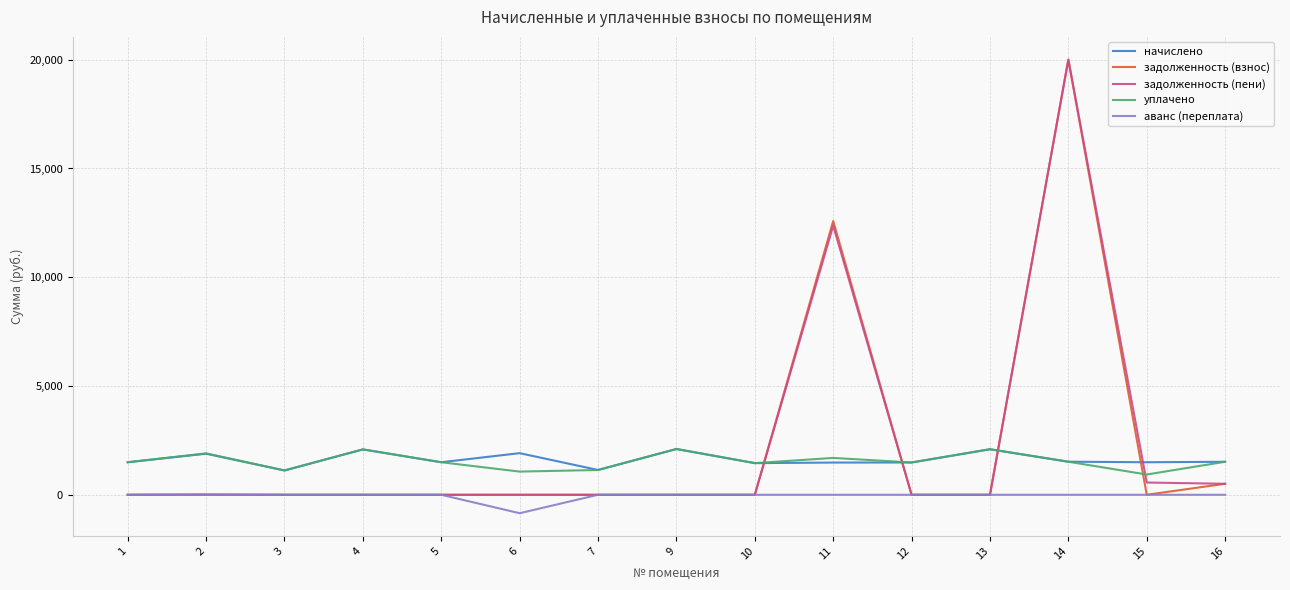

At how many categories does at least one series exceed 9448?

2